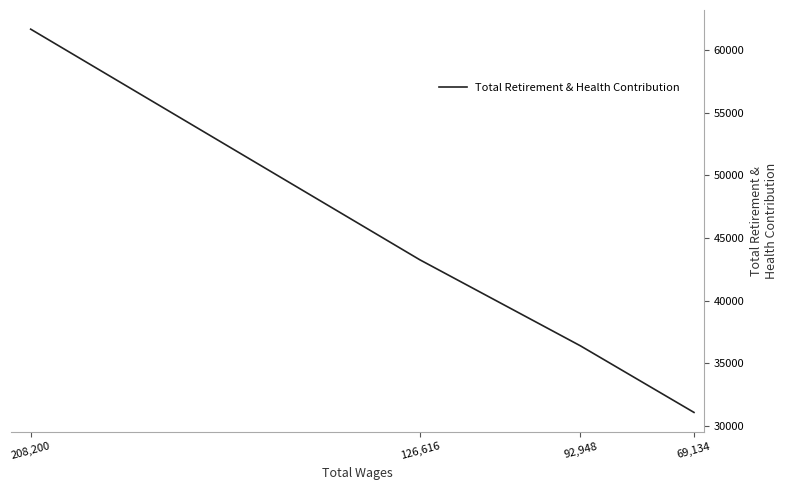

What is the change in value from 208,200 to 69,134?

-30565